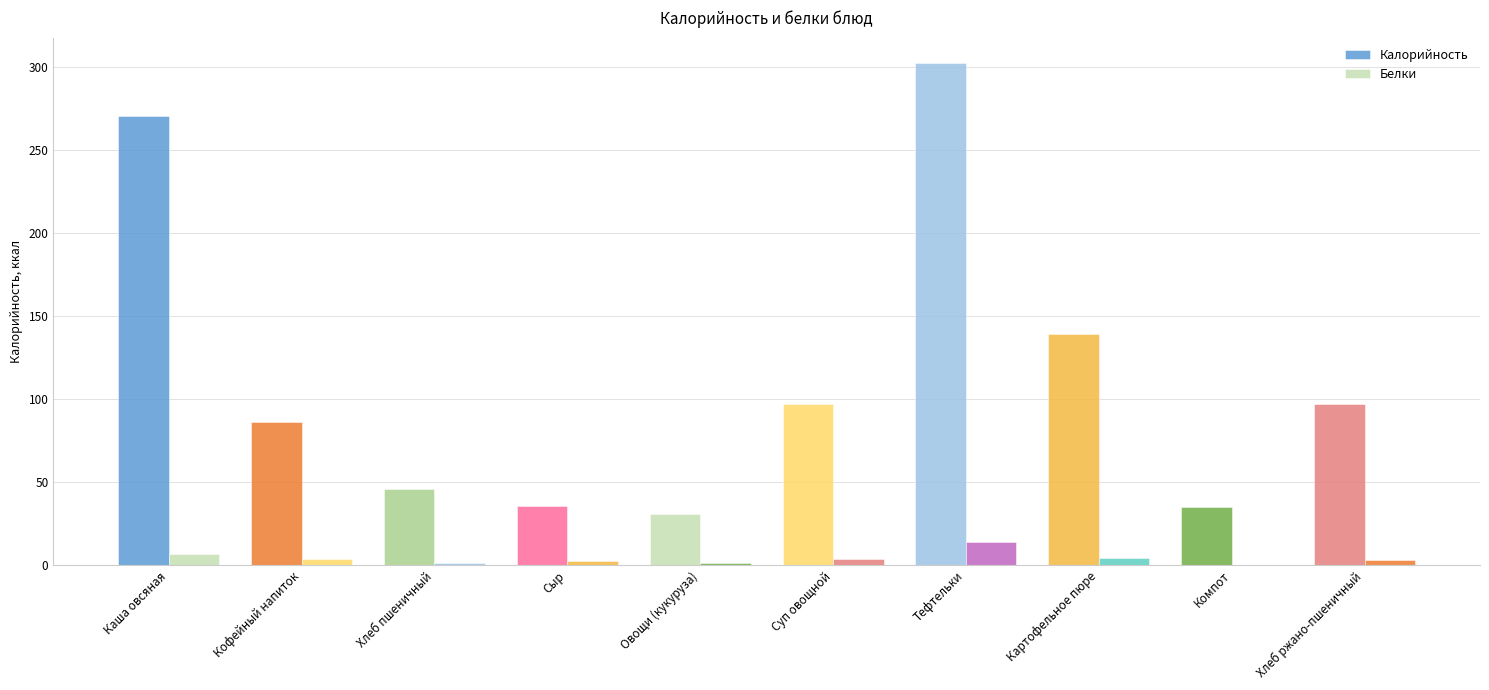

What is the label of the 1st bar from the left?

Каша овсяная